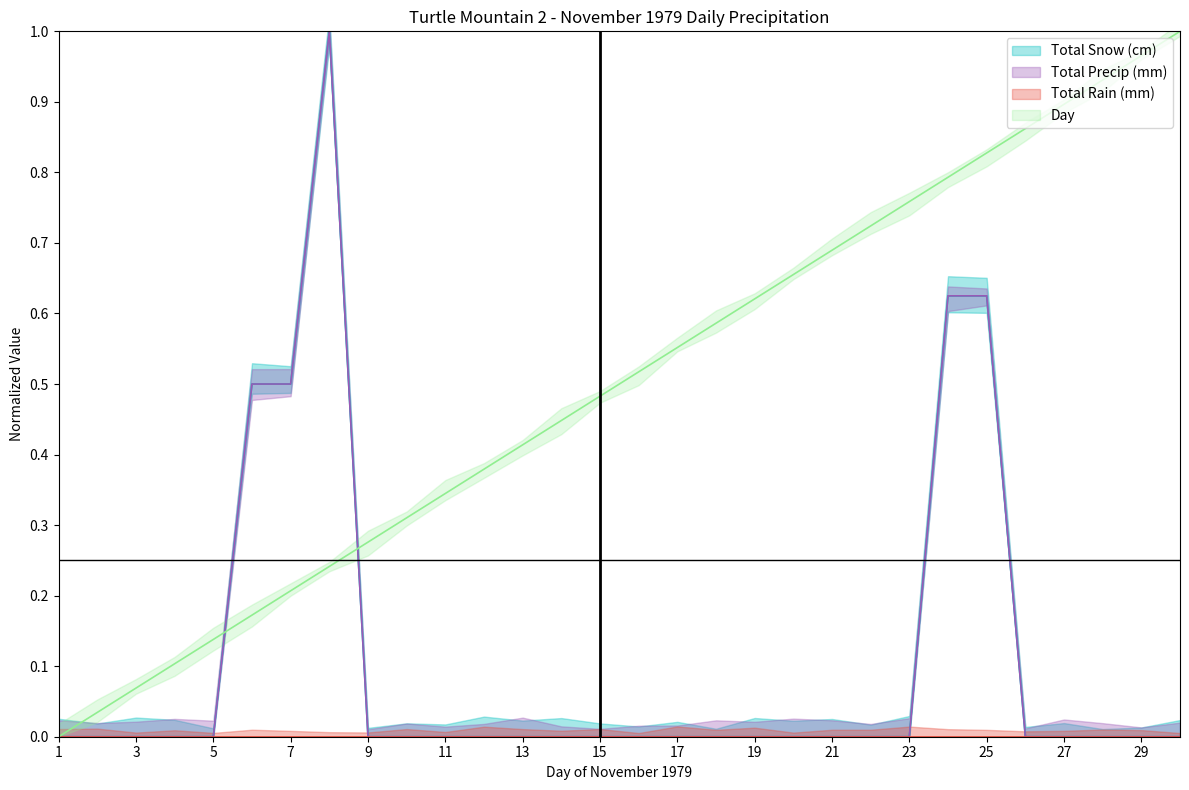

Between 1979-11-24 and 1979-11-30, which is larger?

1979-11-24